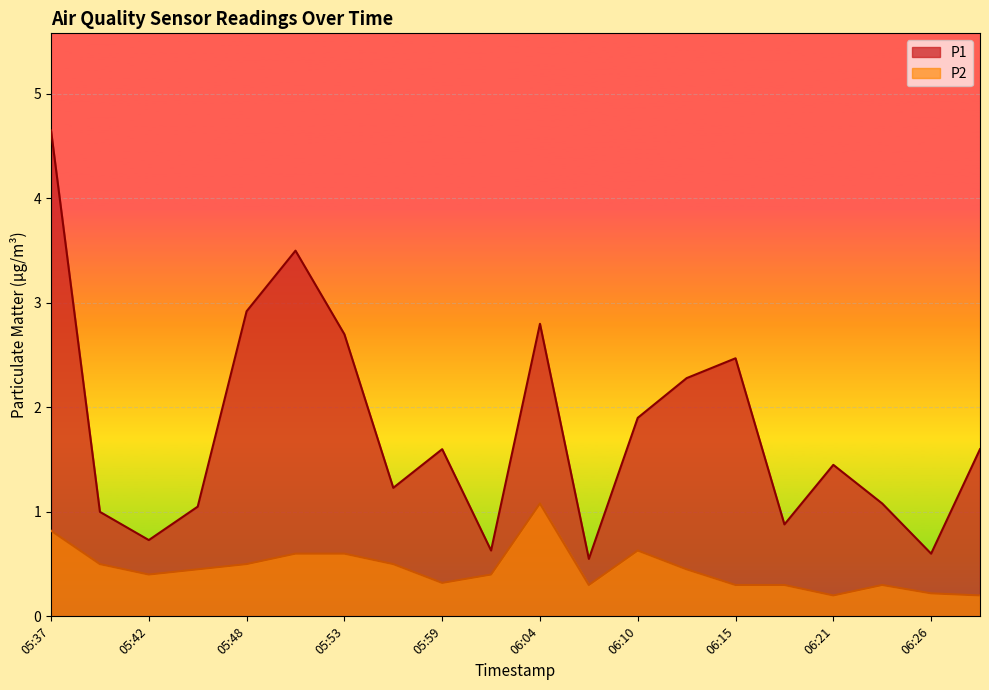

How many lines are shown in the chart?

2